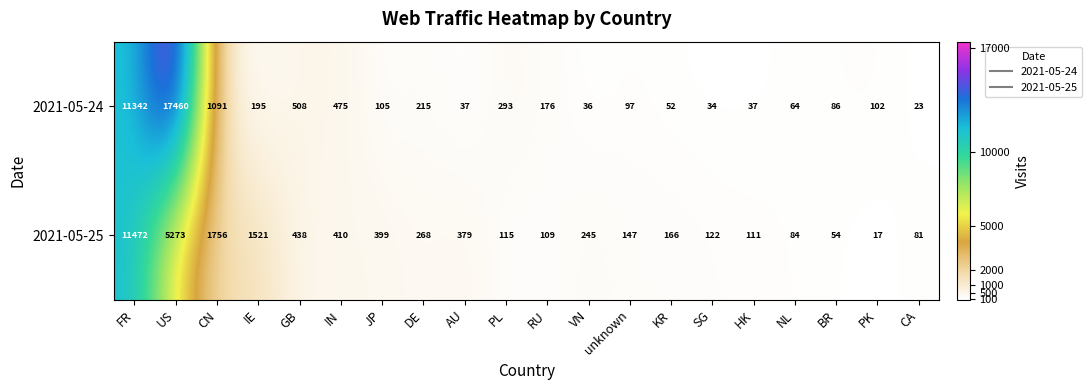

Which series has the largest range (max minus min)?

2021-05-24